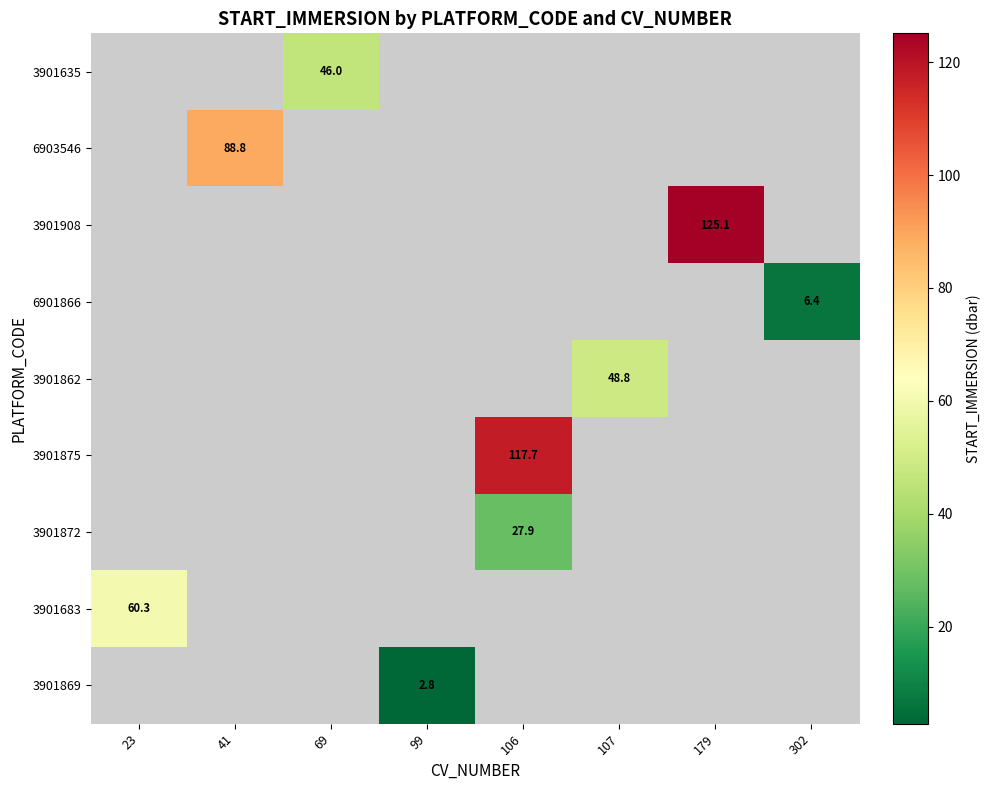

Count the number of categories in the chart.

8